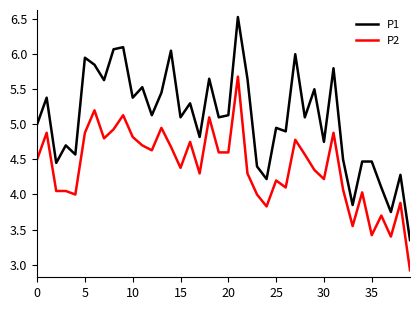

True or false: P2 and P1 cross at least once.

False